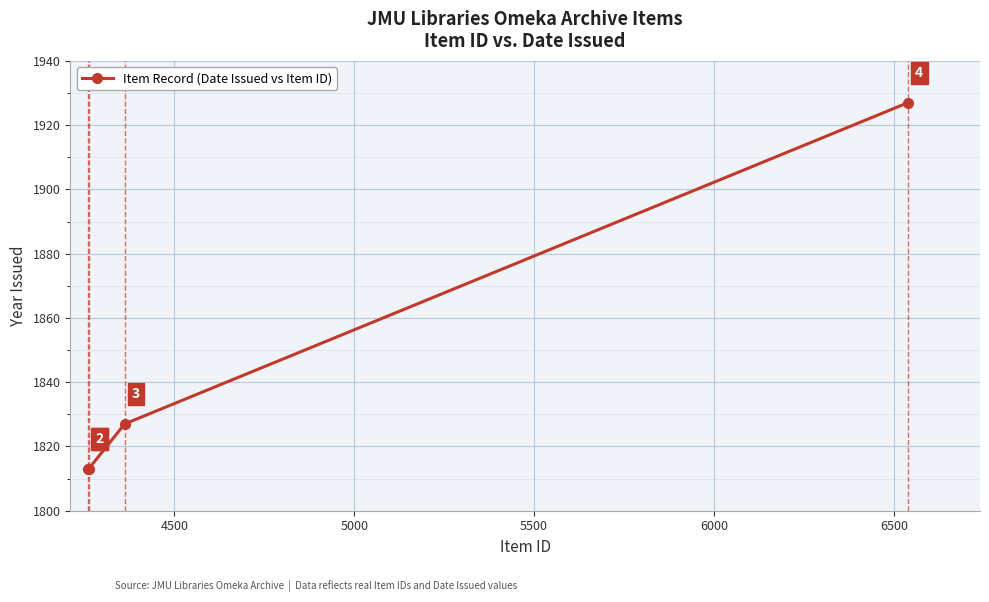

What is the sum of all values?

7380